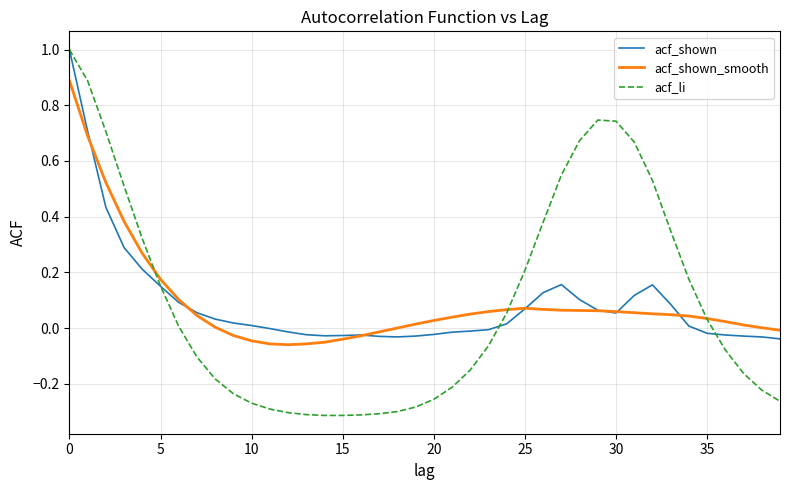

Which series has the largest range (max minus min)?

acf_li